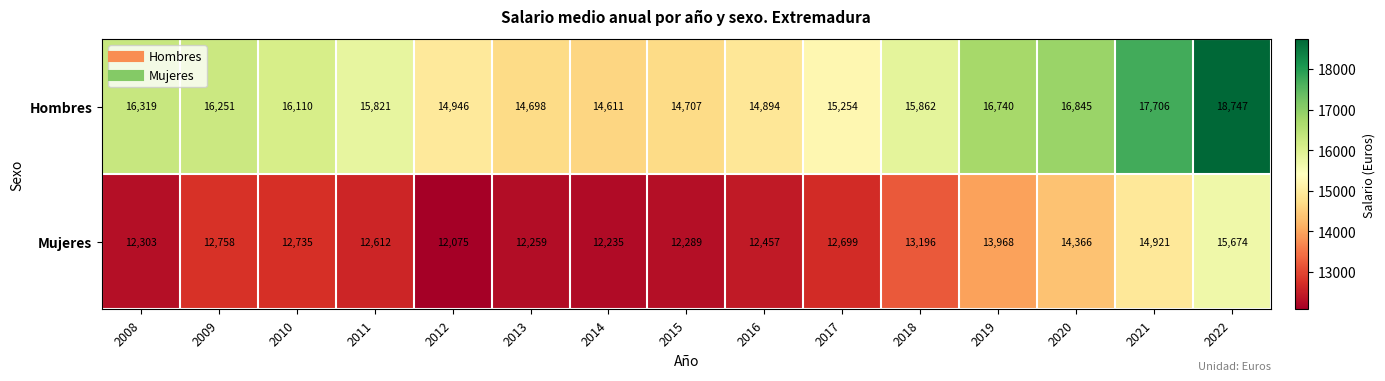

How many categories are shown in the chart?

15